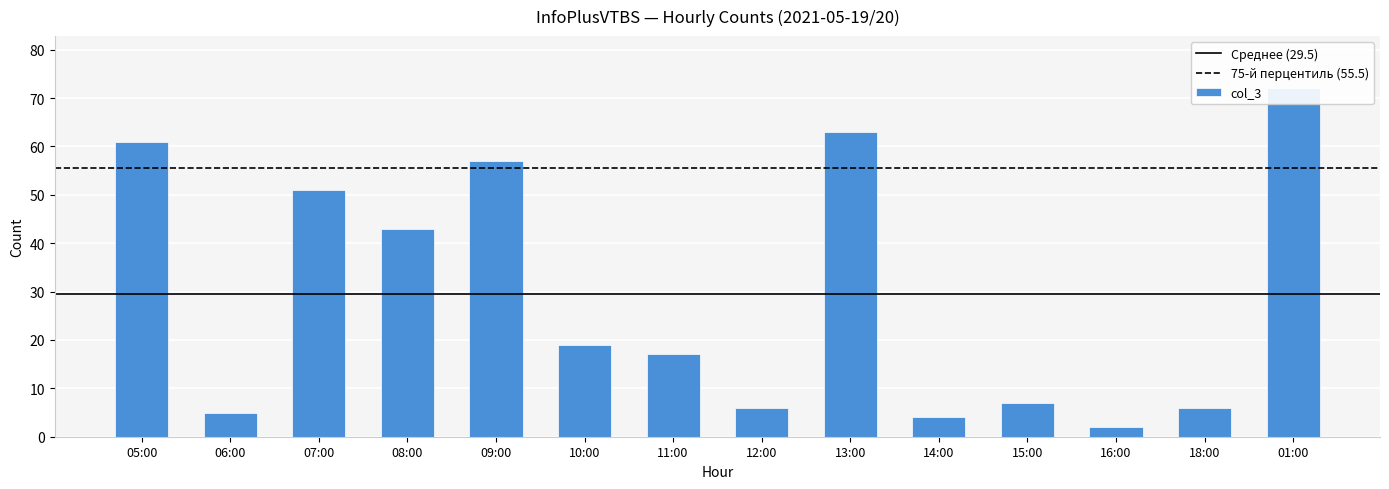

Reading left to right, extract all data points from this chart.

61	5	51	43	57	19	17	6	63	4	7	2	6	72